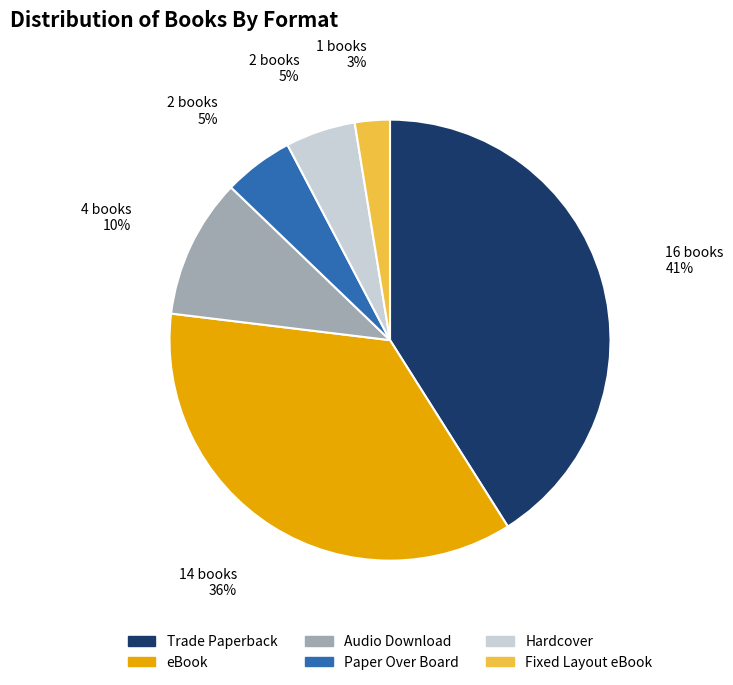

Count the number of slices in the pie.

6